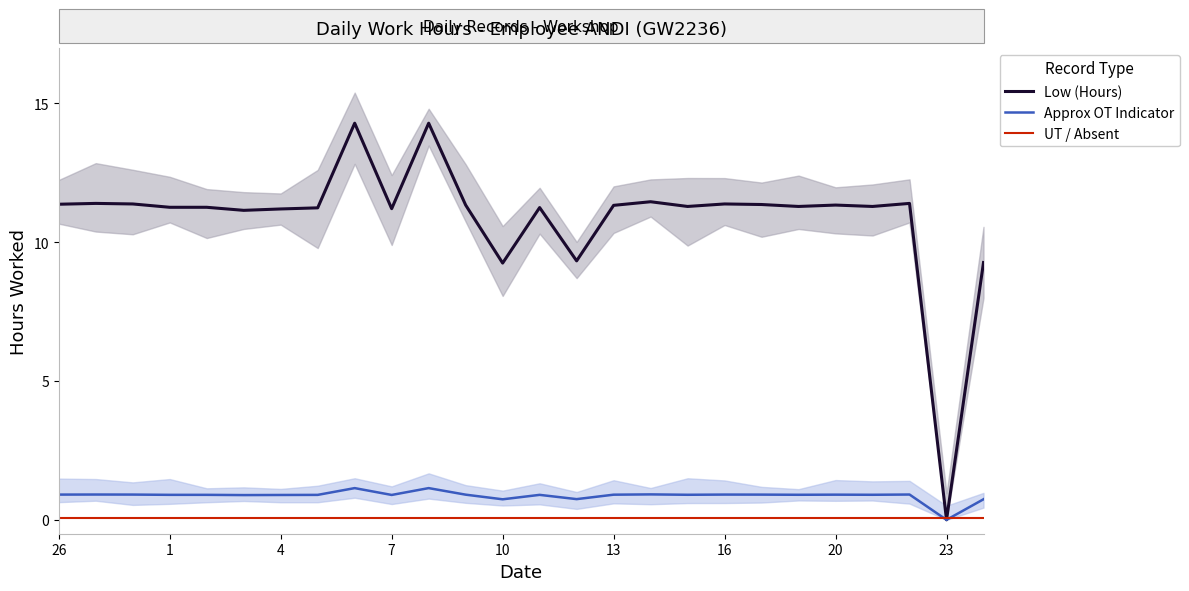

What is the sum of all UT / Absent values?

1.3